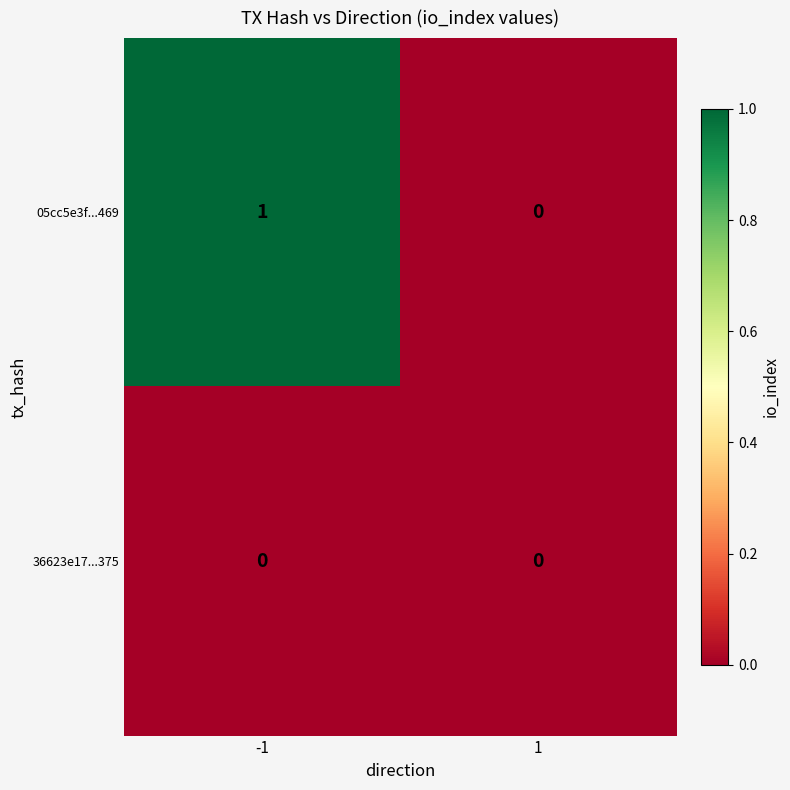

Reading left to right, list all the values displayed in this chart.

05cc5e3f...469: 1	0
36623e17...375: 0	0